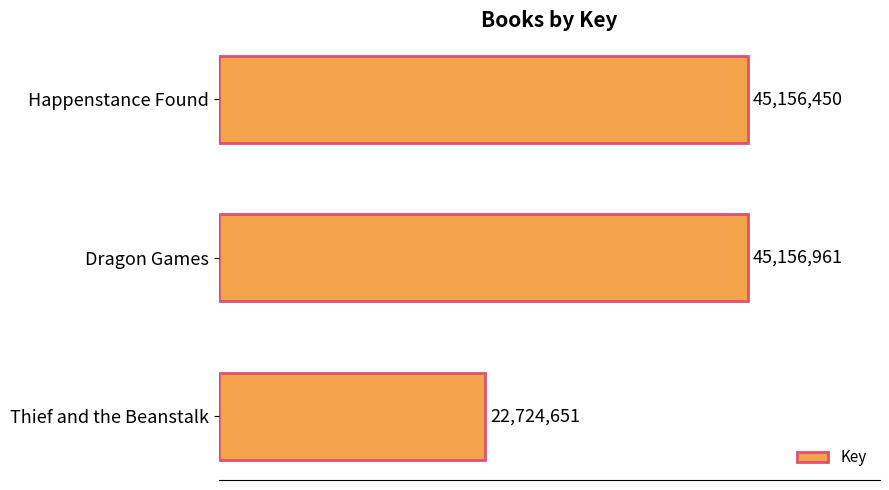

What is the difference between the second highest and minimum values?

22431799